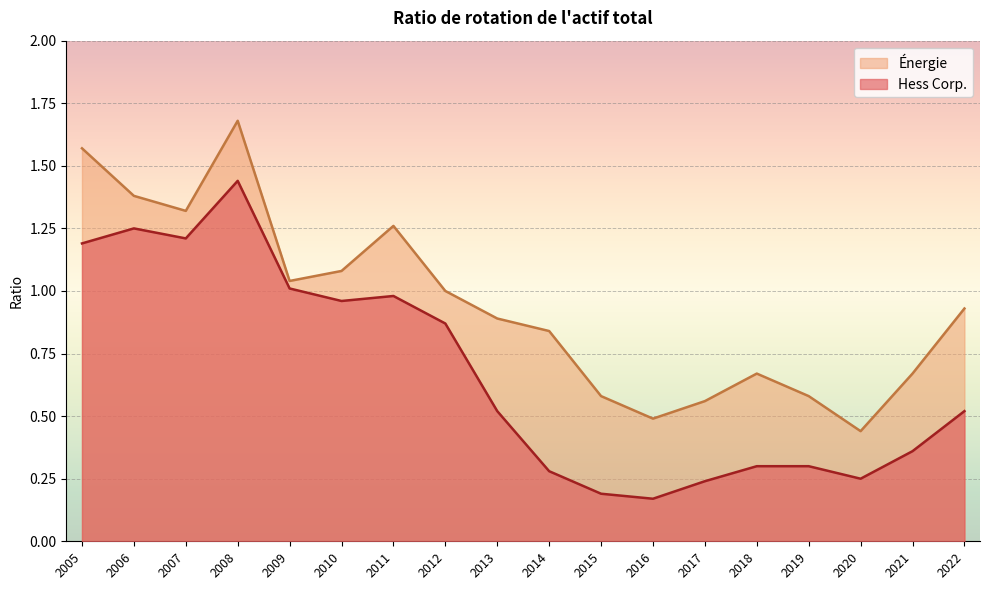

True or false: Hess Corp. has more than 0 points higher than both neighbors.

True